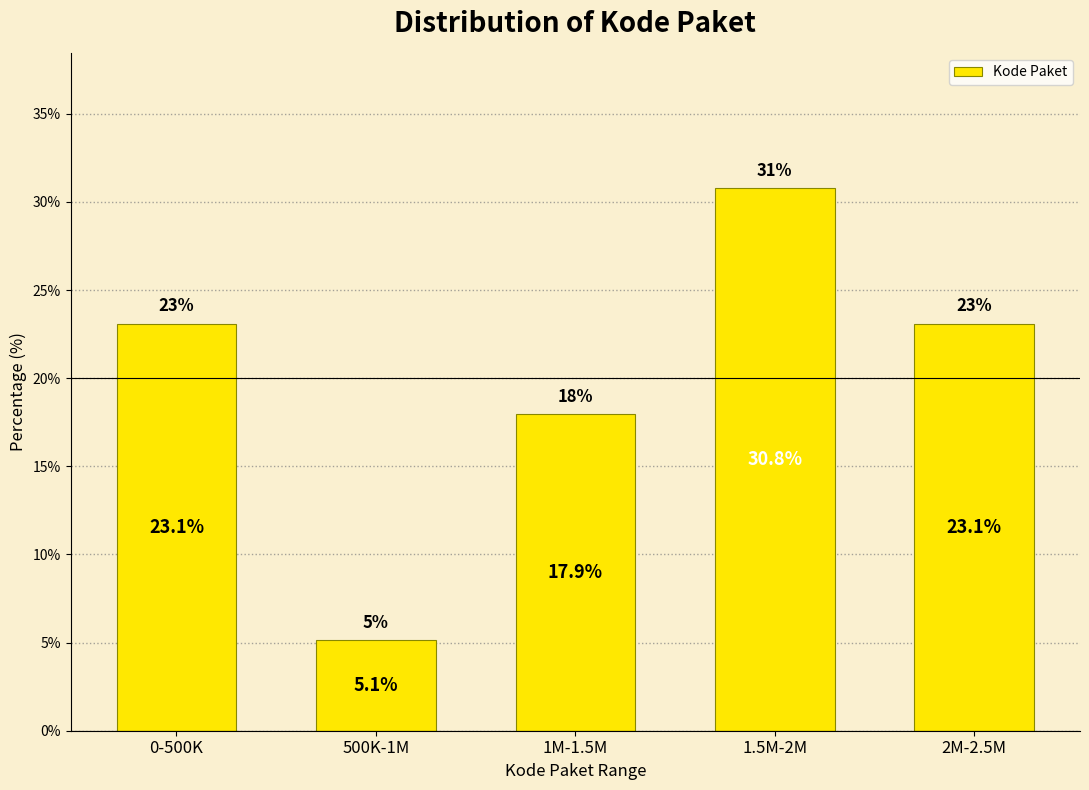

Reading right to left, extract all data points from this chart.

2M-2.5M=23.1	1.5M-2M=30.8	1M-1.5M=17.9	500K-1M=5.1	0-500K=23.1